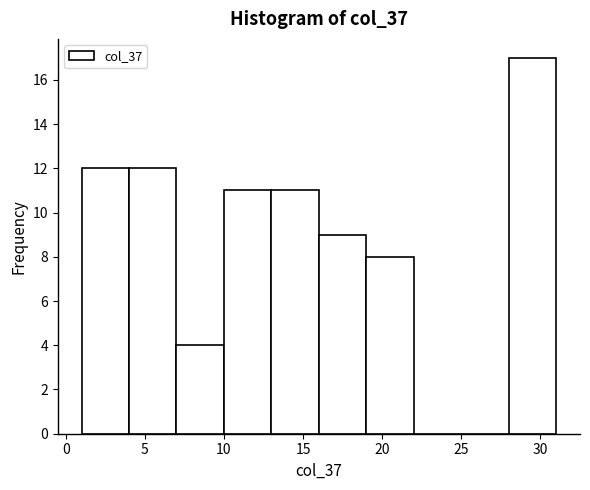

Over which range of the x-axis is the bar tallest?

28 to 31